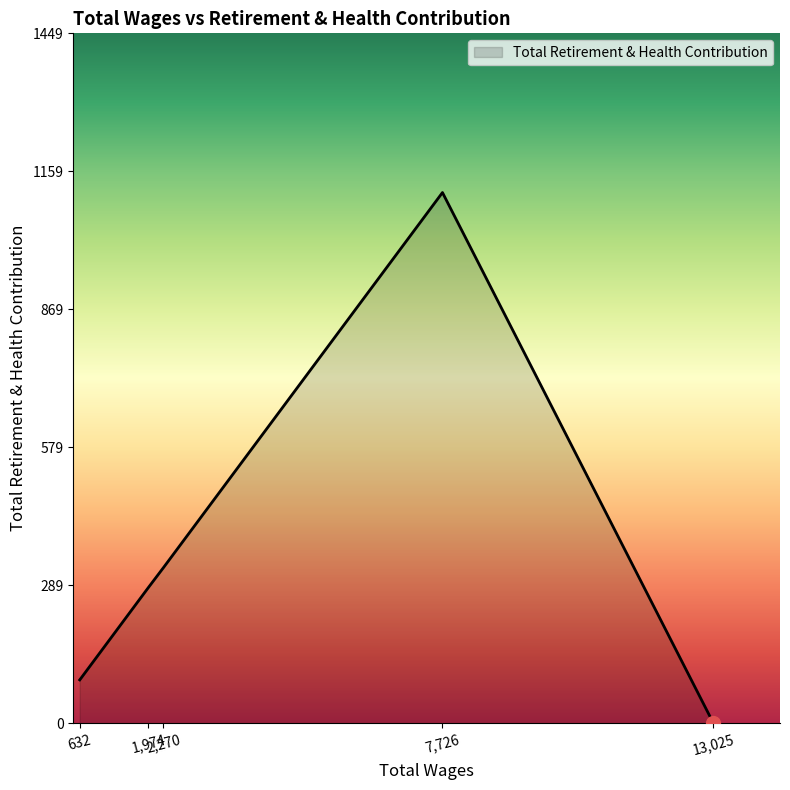

True or false: the data has more than 1 interior local peaks.

False